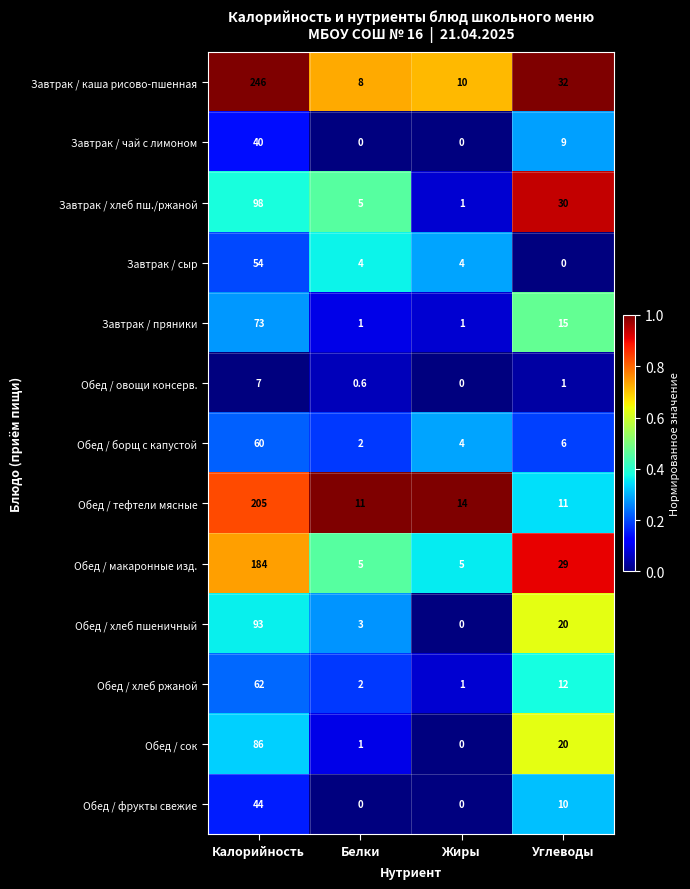

Is it true that Обед / овощи консерв. equals -4.0 at Жиры?

False